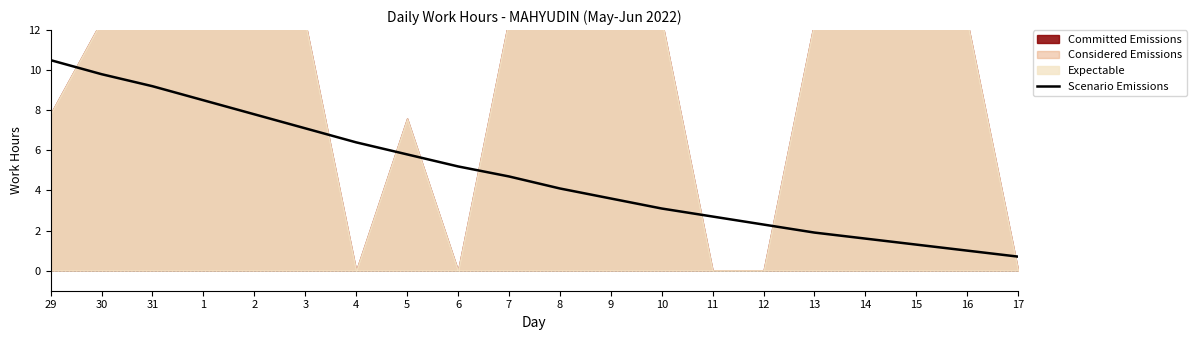

What is the label of the 12th point from the left?

9